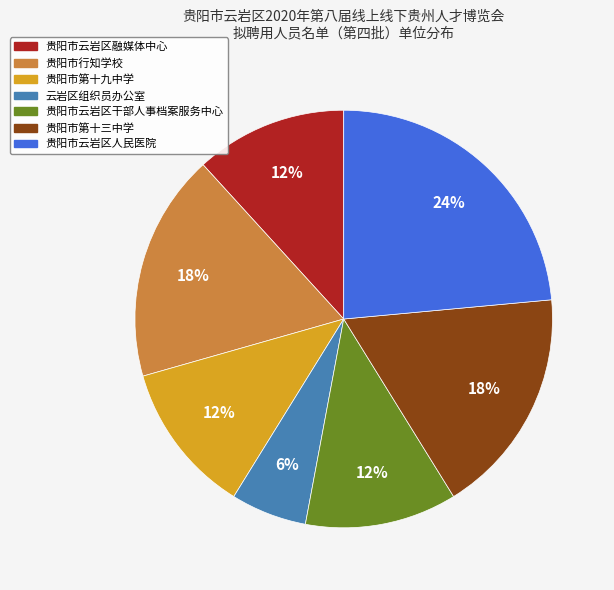

What percentage is the 贵阳市第十九中学 slice, to the nearest percent?

12%